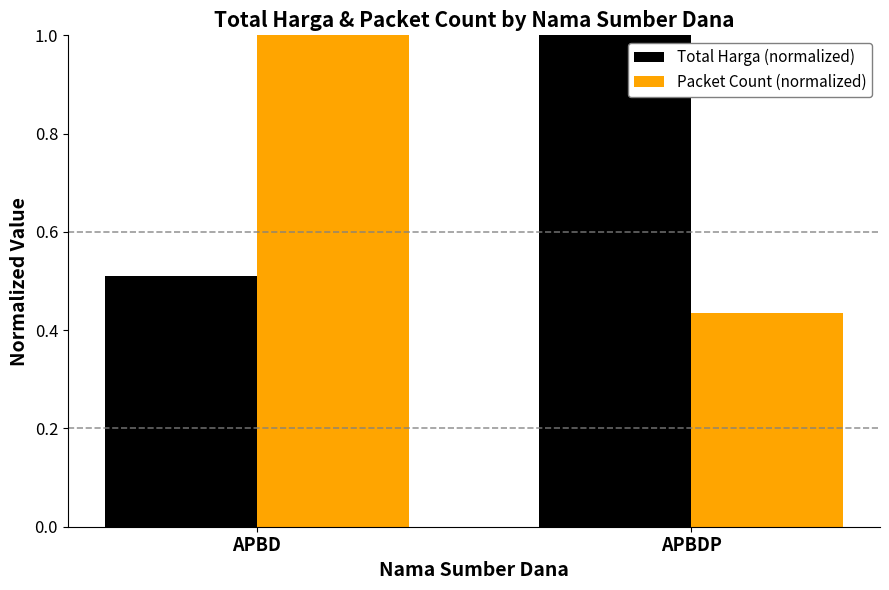

At which category does the chart reach its minimum across all series?

APBDP